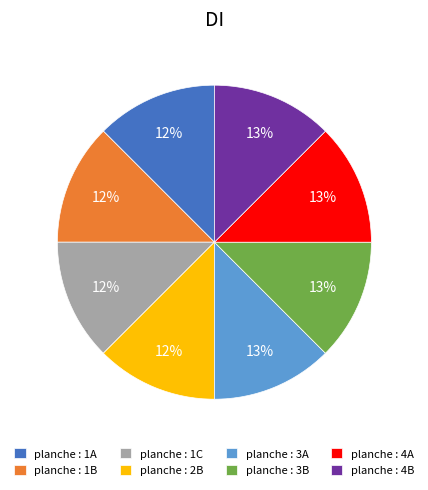

Is the sum of planche : 3B and planche : 3A greater than half?

No